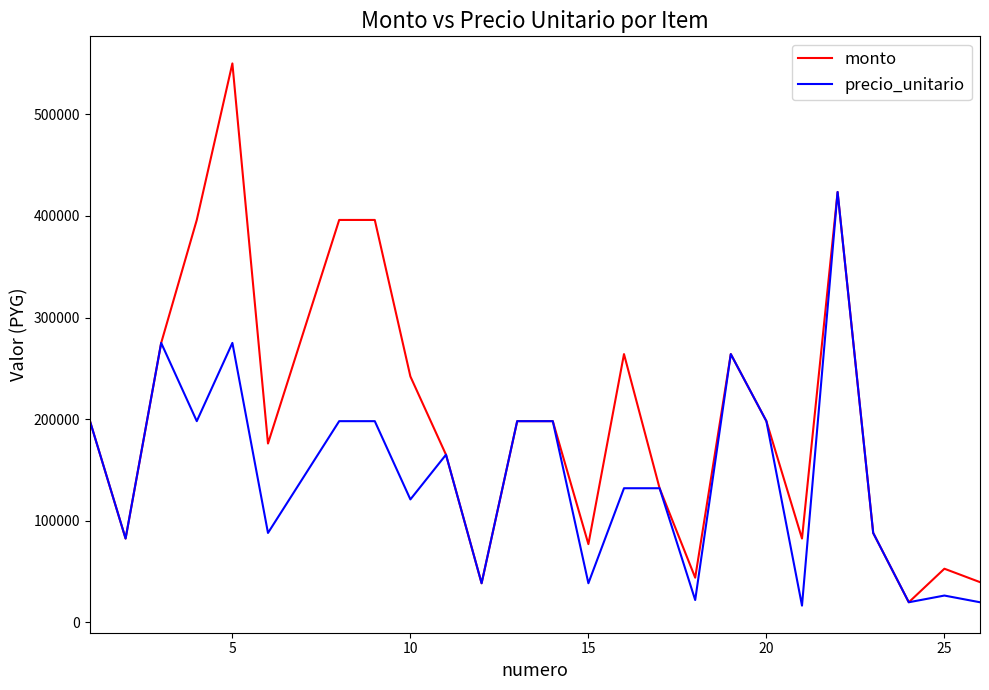

Rank the series by their average value, from lowest to highest.

precio_unitario, monto